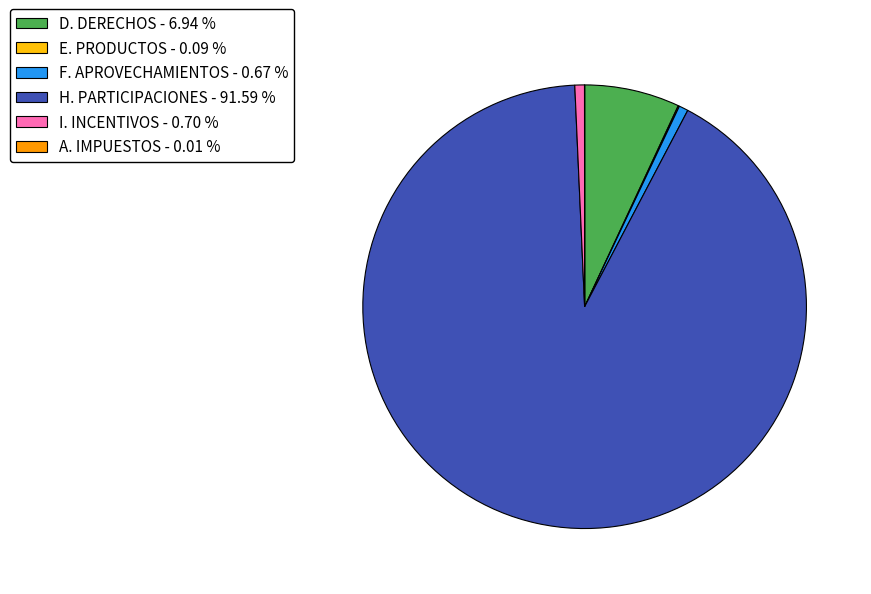

Approximately how many times larger is the value at I. INCENTIVOS - 0.70 % compared to F. APROVECHAMIENTOS - 0.67 %?

1.0